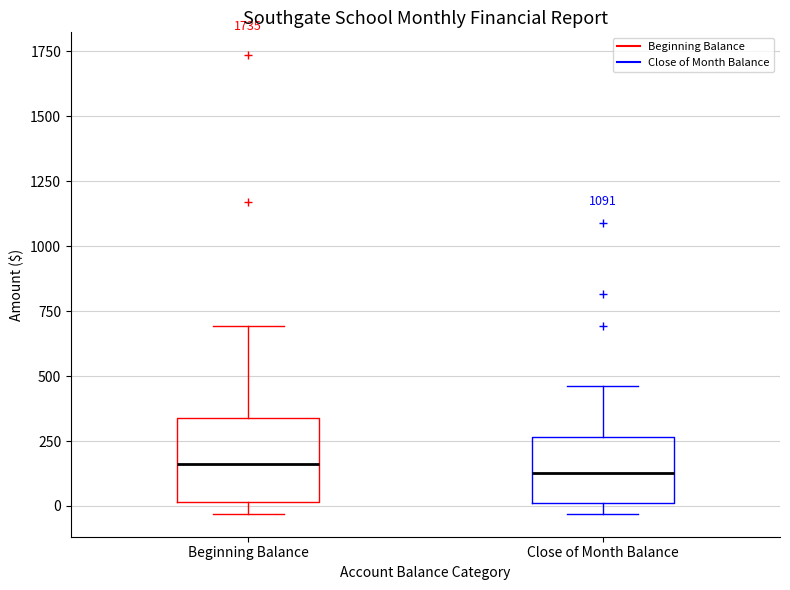

Which box is the tallest, from its lower edge to its upper edge?

Beginning Balance